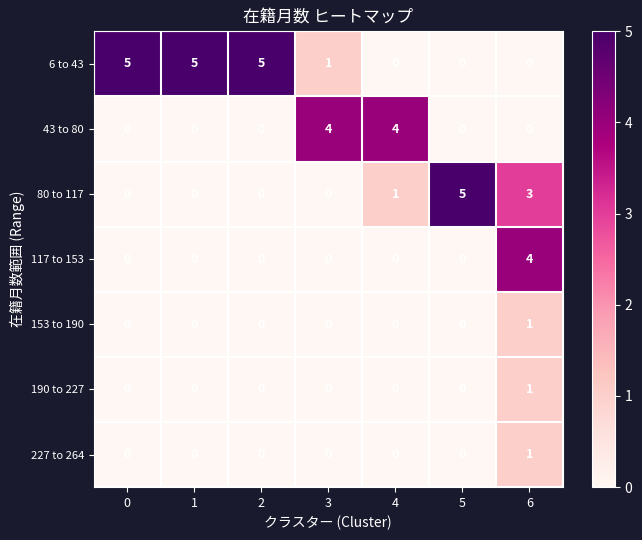

The value of 6 to 43 at 4 is 0. True or false?

True